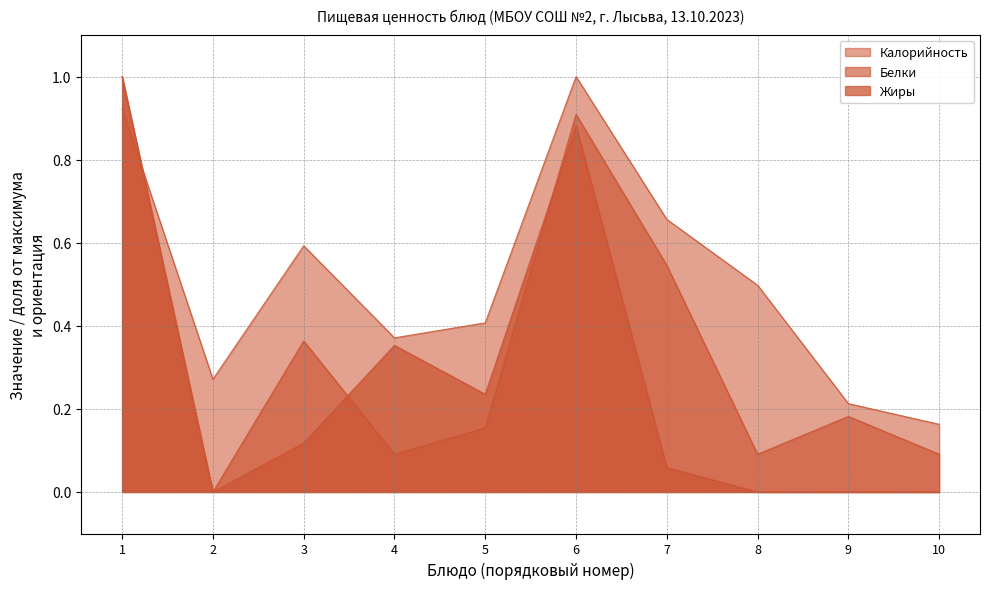

How many lines are shown in the chart?

3